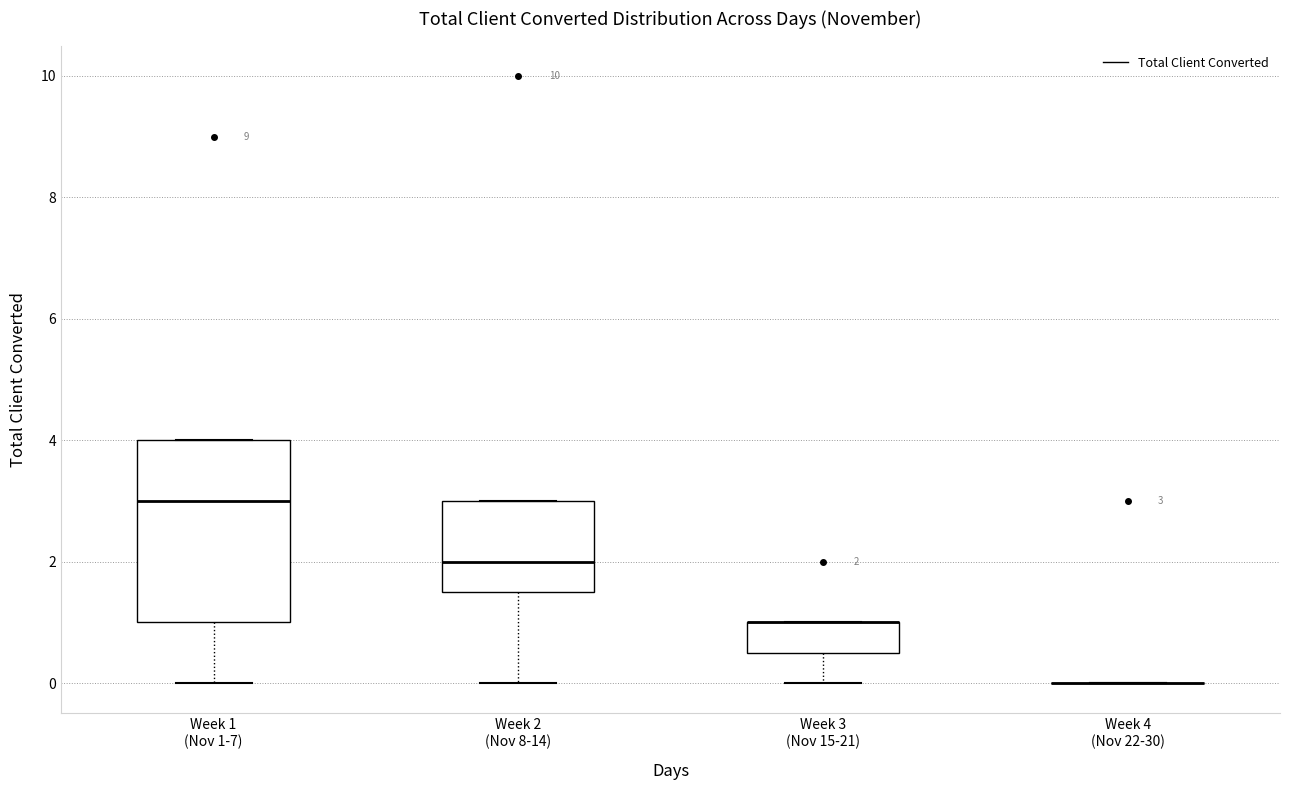

Which box is the tallest, from its lower edge to its upper edge?

Week 1 (Nov 1-7)